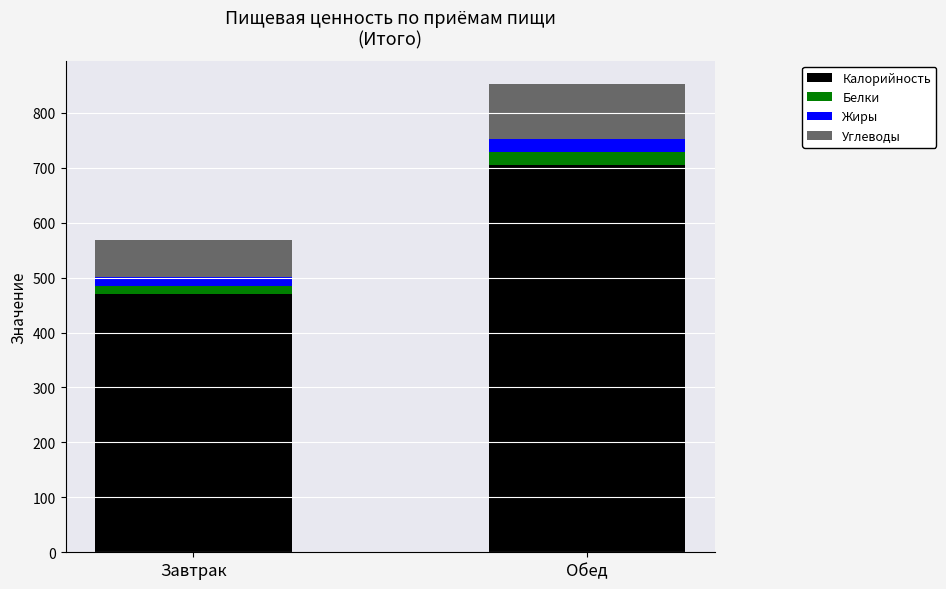

Does the chart contain stacked bars?

Yes